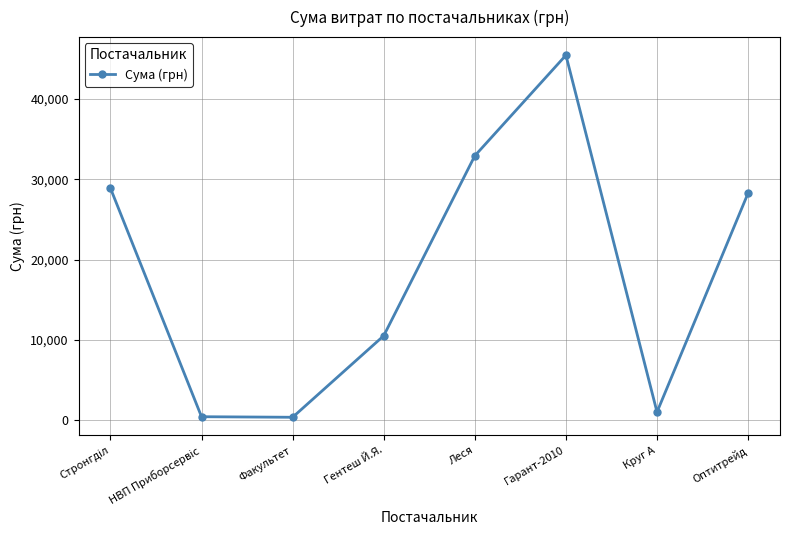

What is the sum of all values?

147863.1